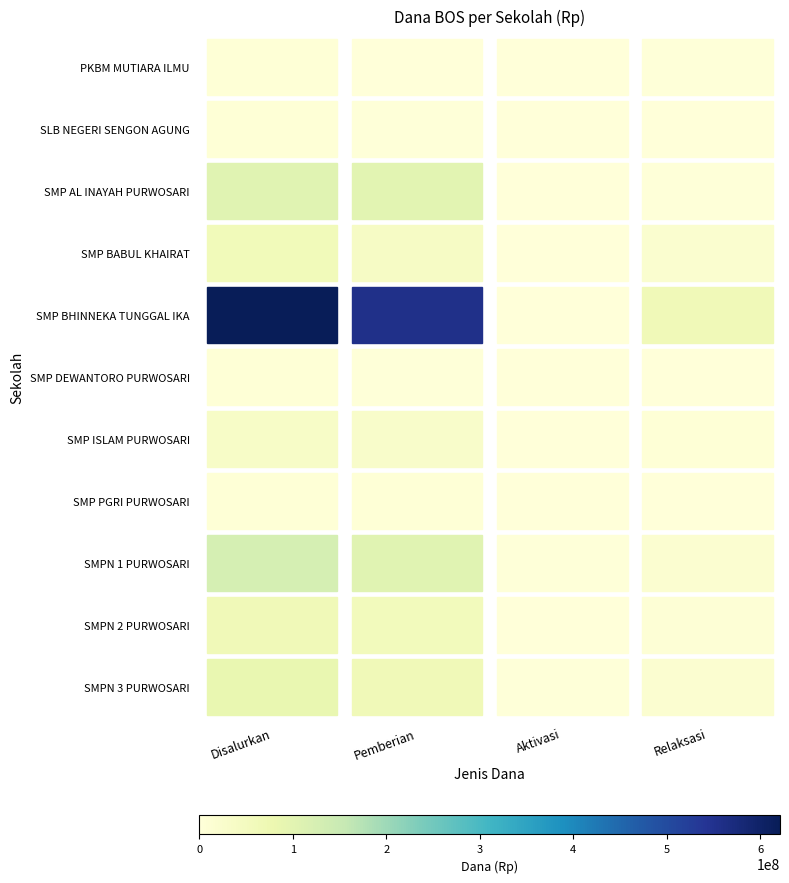

What is the difference between the second highest and second lowest values in the SMPN 2 PURWOSARI series?

49125000